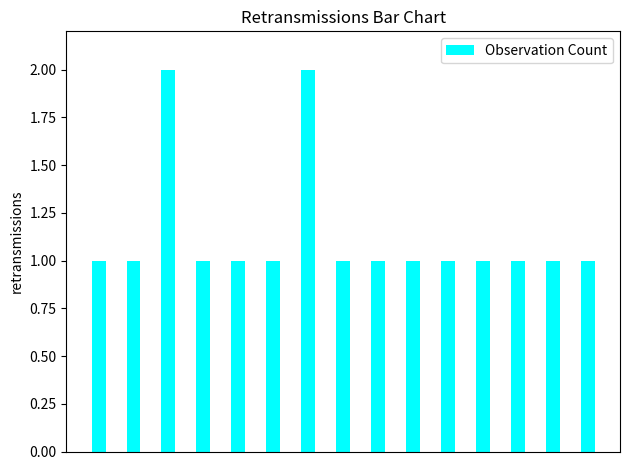

Reading left to right, what are all the values shown in this chart?

1	1	2	1	1	1	2	1	1	1	1	1	1	1	1